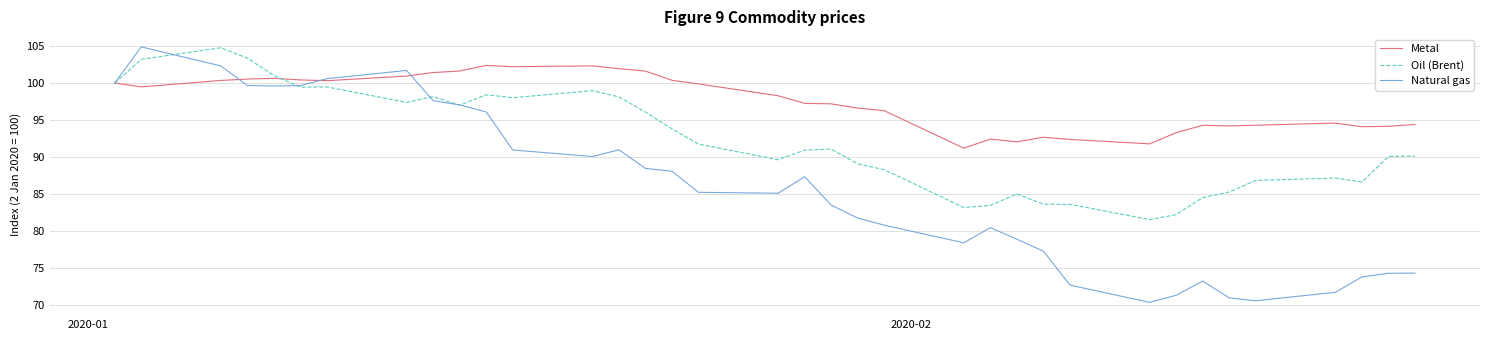

What is the sum of all Oil (Brent) values?

3321.2